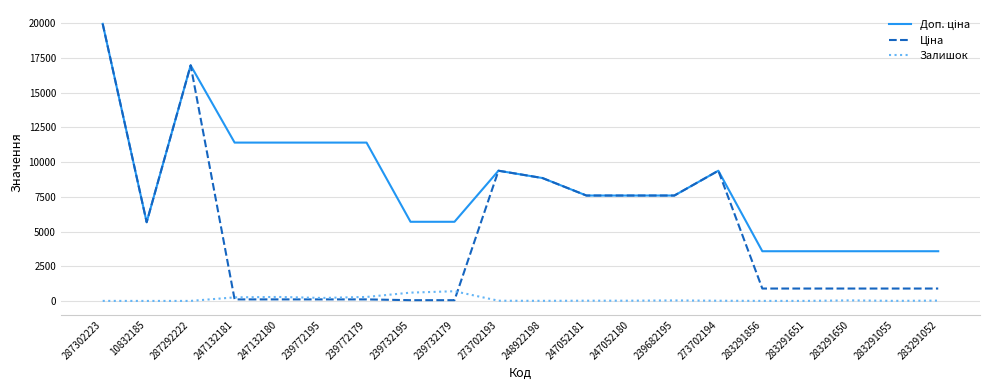

At which category is the sum across all series the highest?

287302223